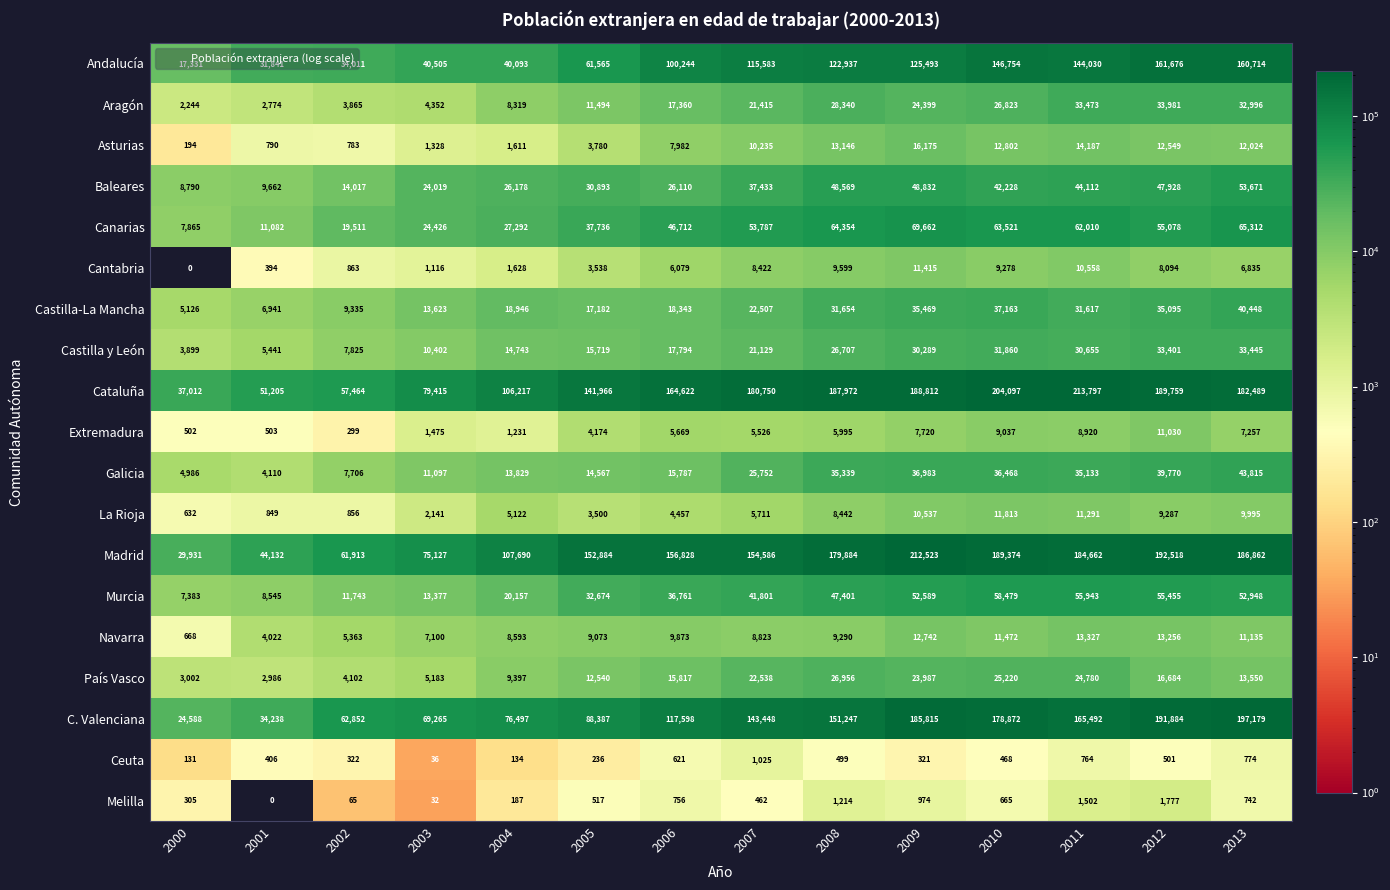

True or false: Navarra has a value of 19900 at 2009.

False